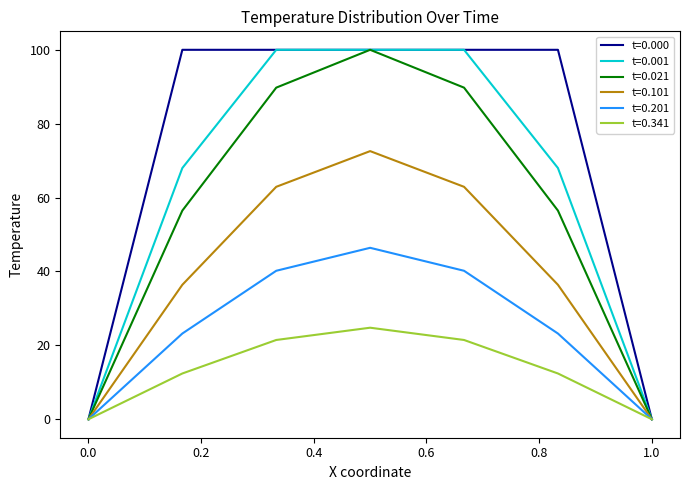

What are all the series names shown in the legend?

t=0.000, t=0.001, t=0.021, t=0.101, t=0.201, t=0.341